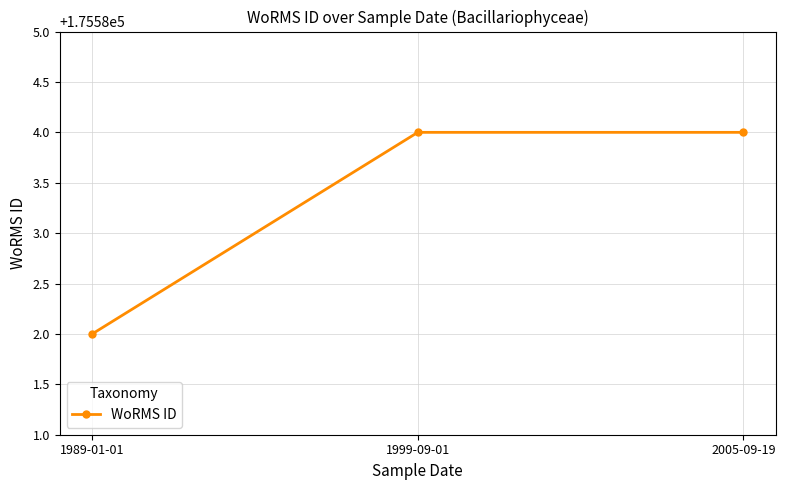

What is the approximate value at 2005-09-19?

175584